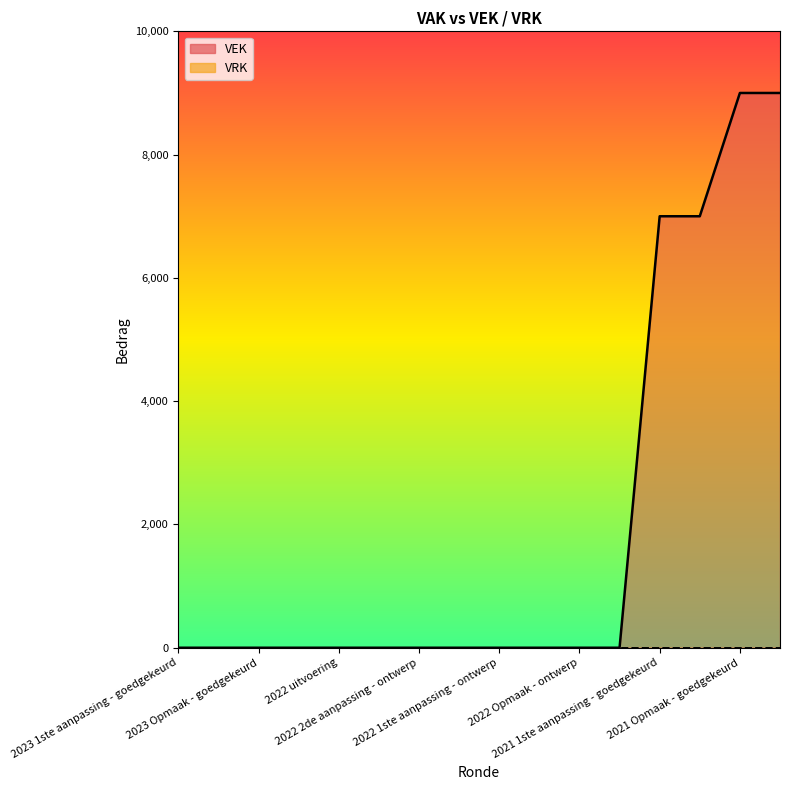

True or false: the data has more than 2 interior local peaks.

False